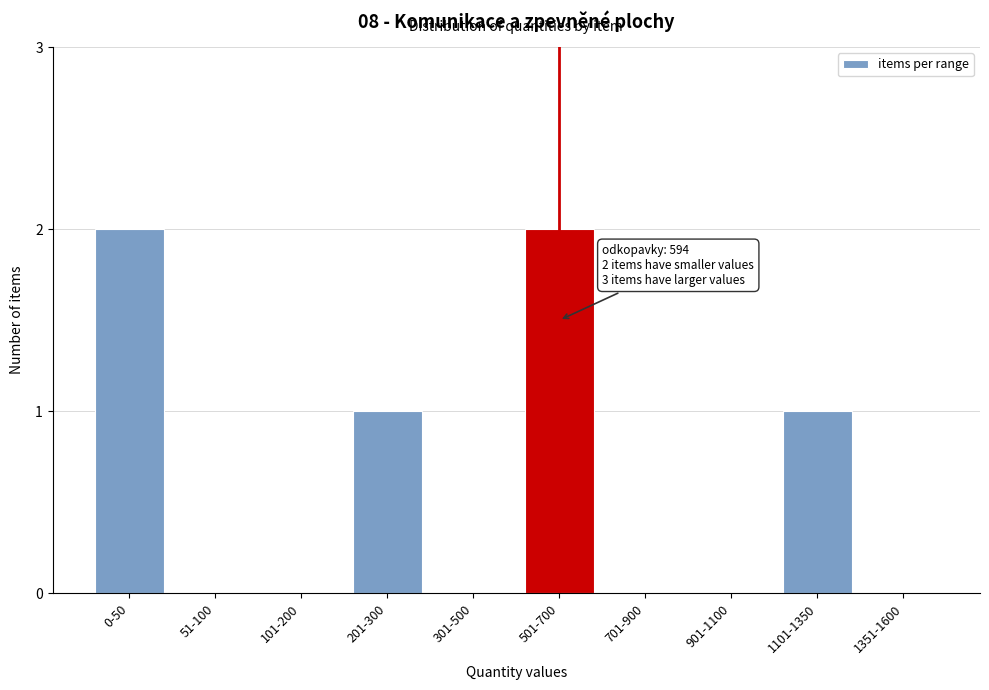

Reading left to right, list all the values displayed in this chart.

0-50=2	51-100=0	101-200=0	201-300=1	301-500=0	501-700=2	701-900=0	901-1100=0	1101-1350=1	1351-1600=0